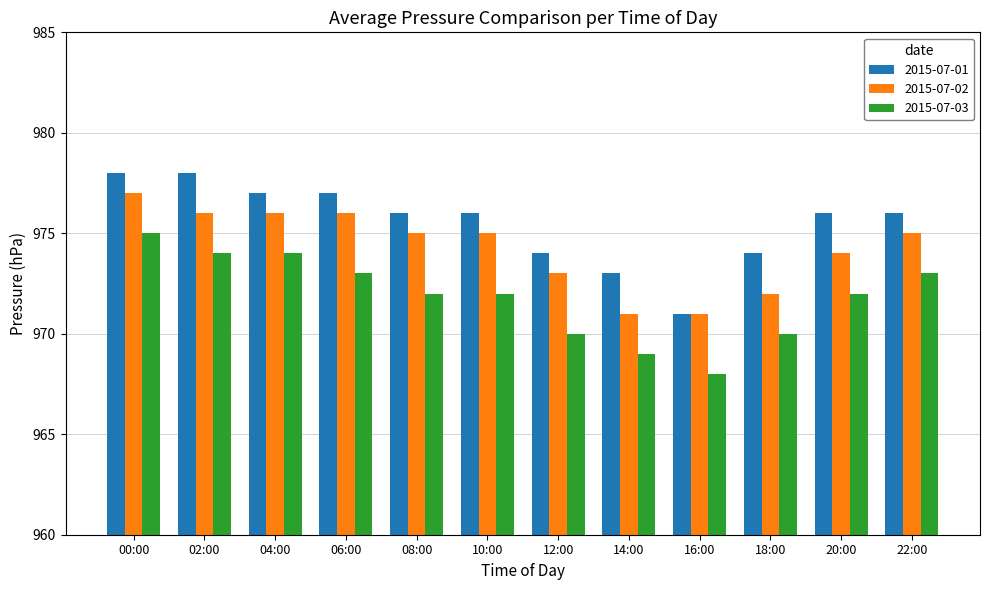

List the series in order of their peak value, highest first.

2015-07-01, 2015-07-02, 2015-07-03